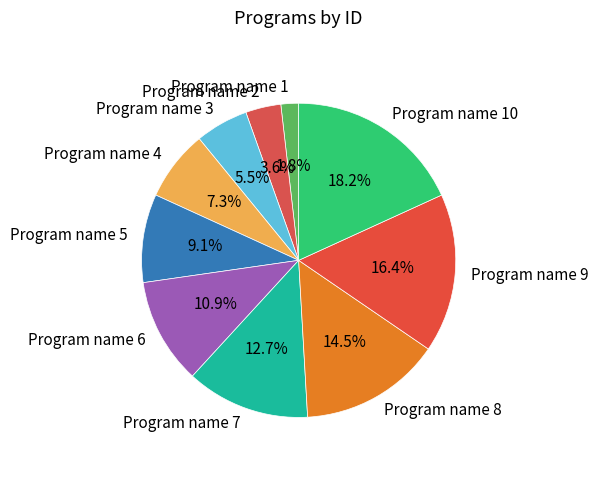

Approximately how many times larger is the value at Program name 8 compared to Program name 2?

4.0